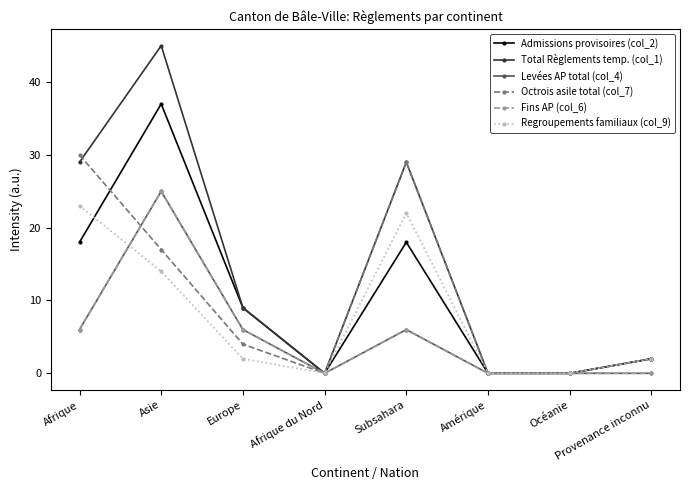

Is this an area chart (filled region under the line)?

No